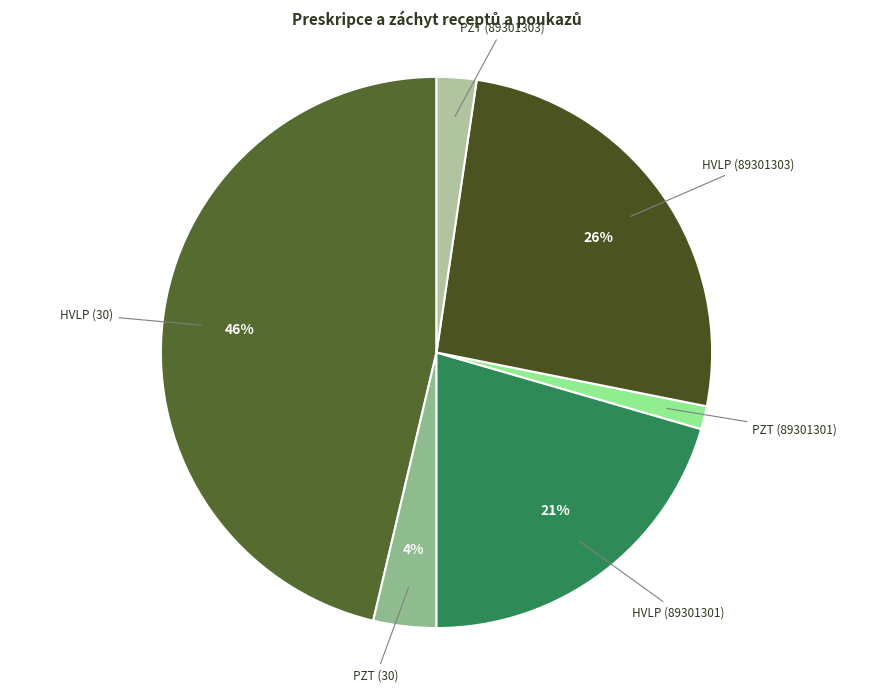

Is there a majority slice in this chart?

No